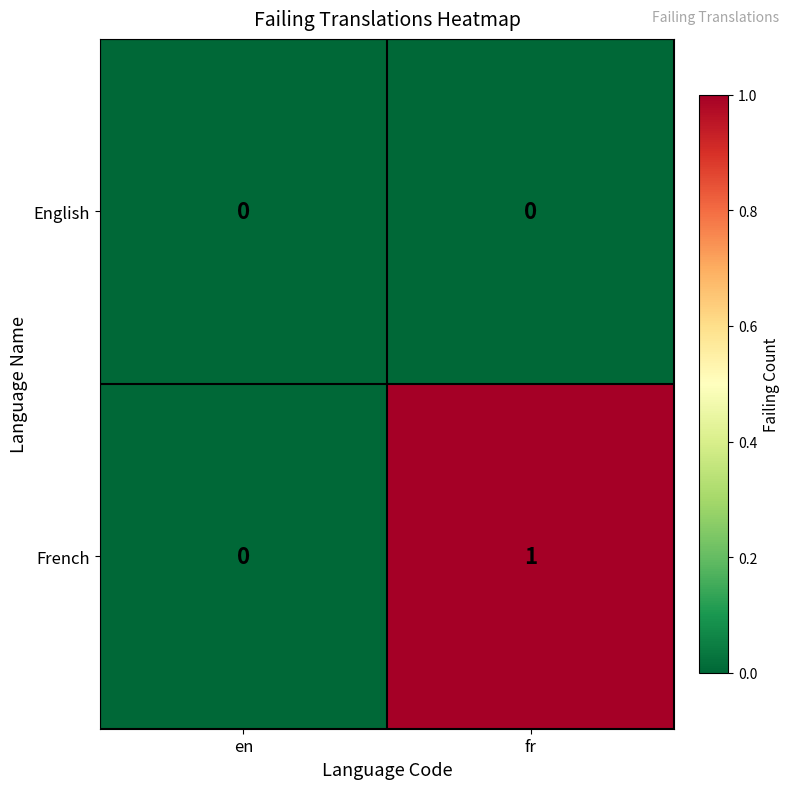

How many values in the French series are below 1?

1